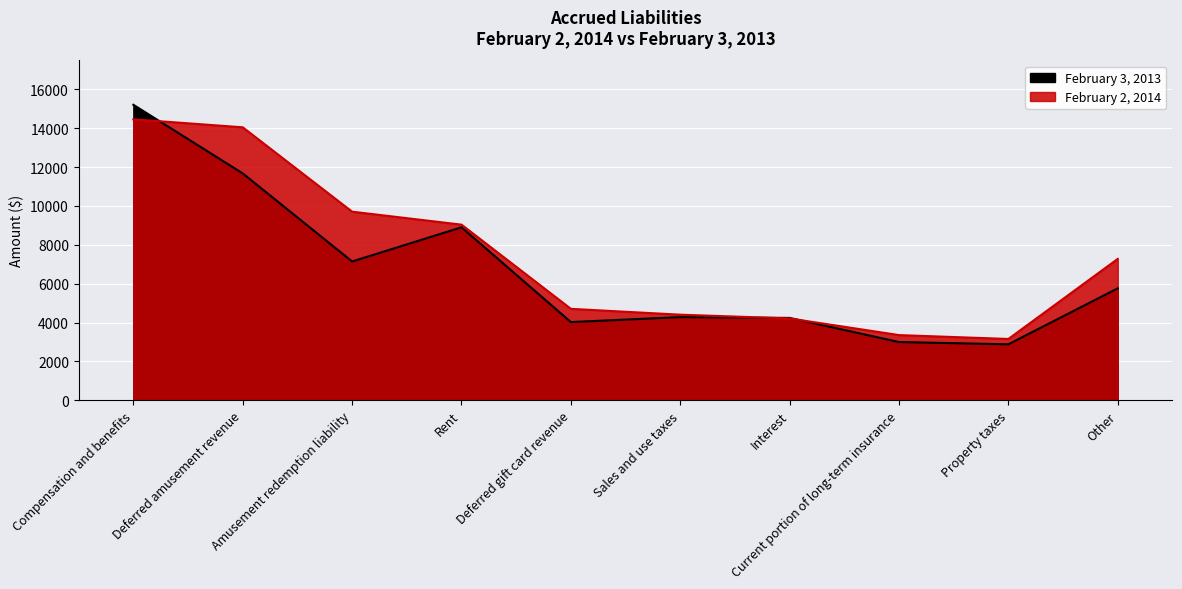

What is the difference between the February 2, 2014 values at Deferred amusement revenue and Sales and use taxes?

9639